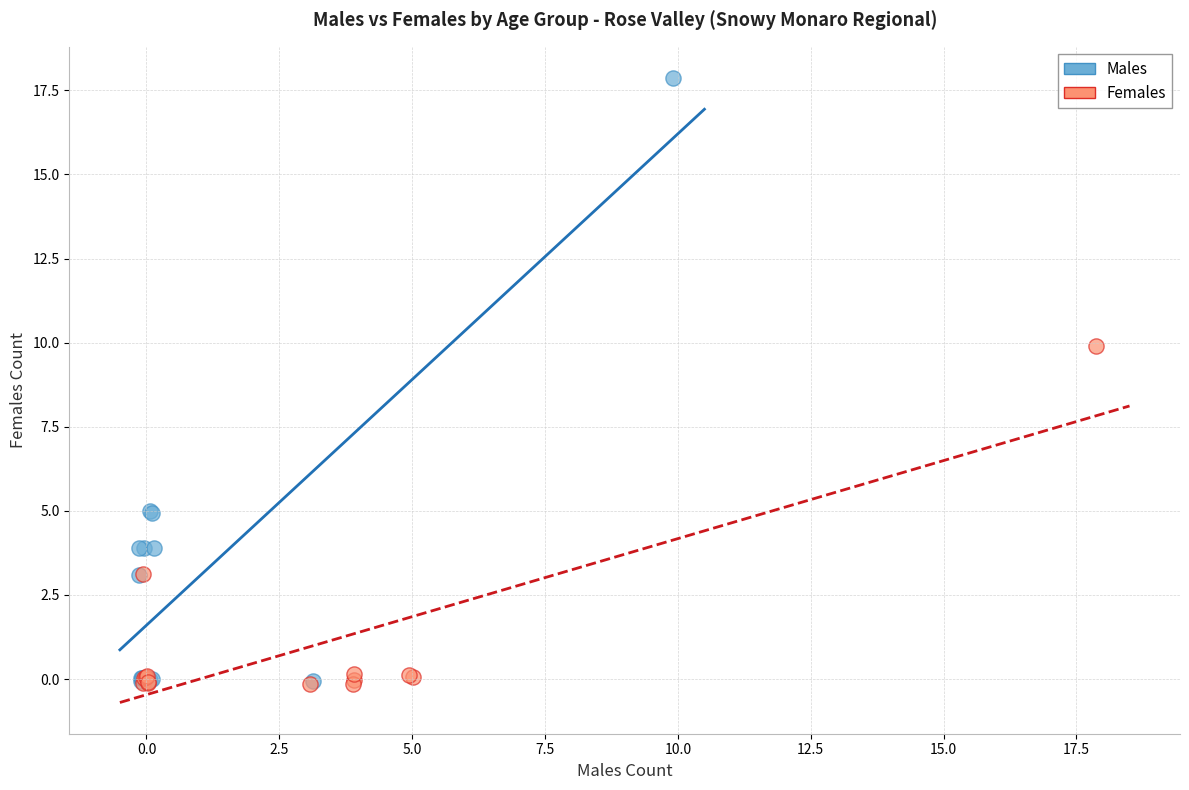

Which series reaches the maximum Y coordinate?

Males